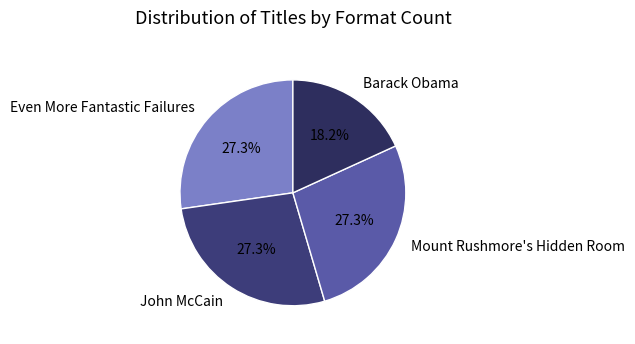

Combined, do John McCain and Even More Fantastic Failures account for over 50%?

Yes